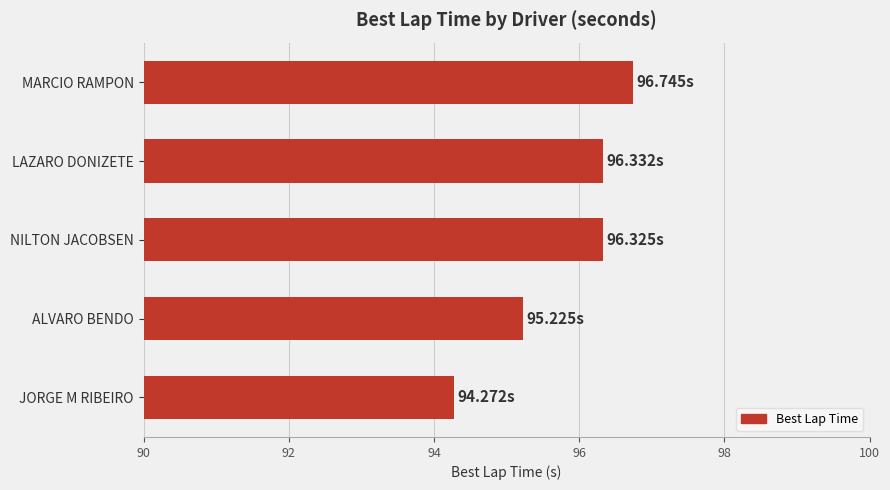

How many values exceed 96?

3